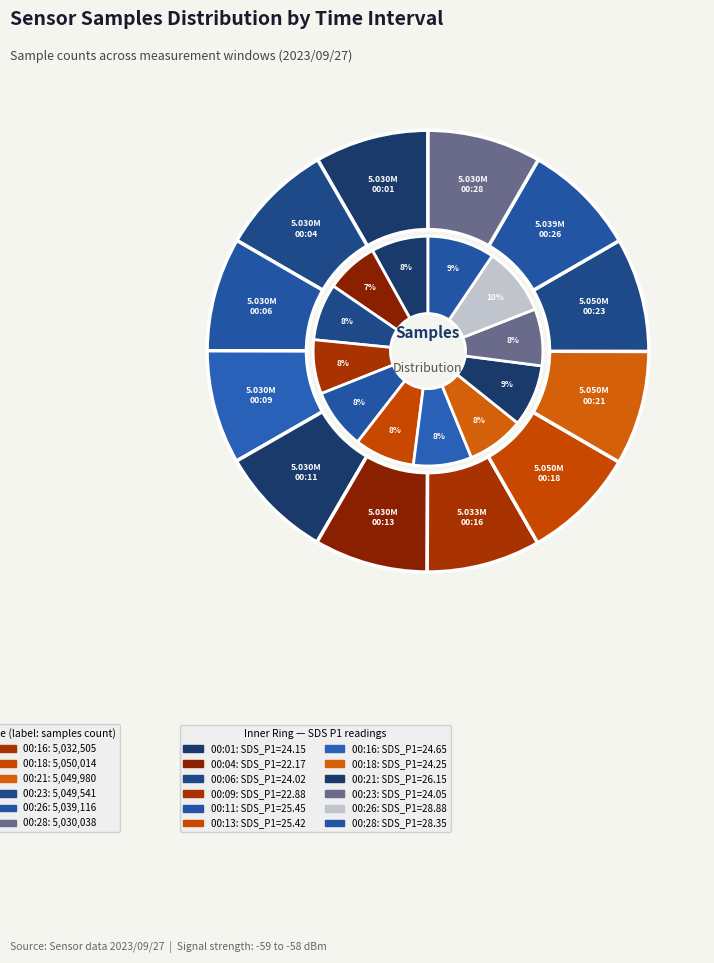

Between 00:21 and 00:09, which is larger?

00:21